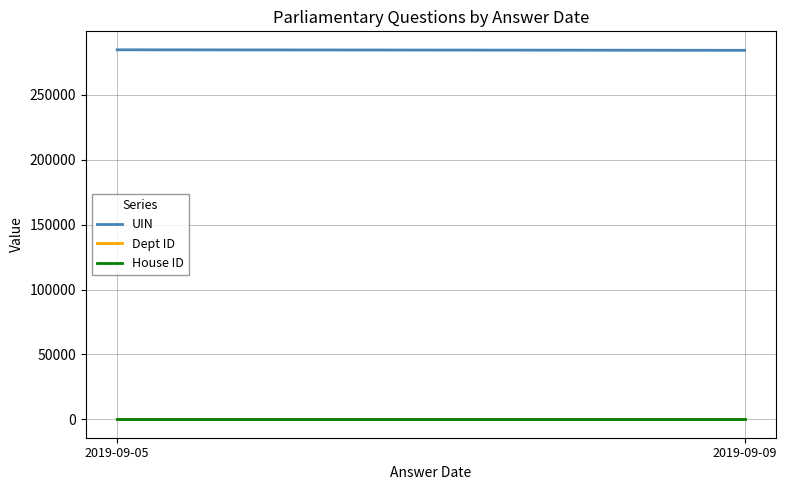

How many series are shown in this chart?

3